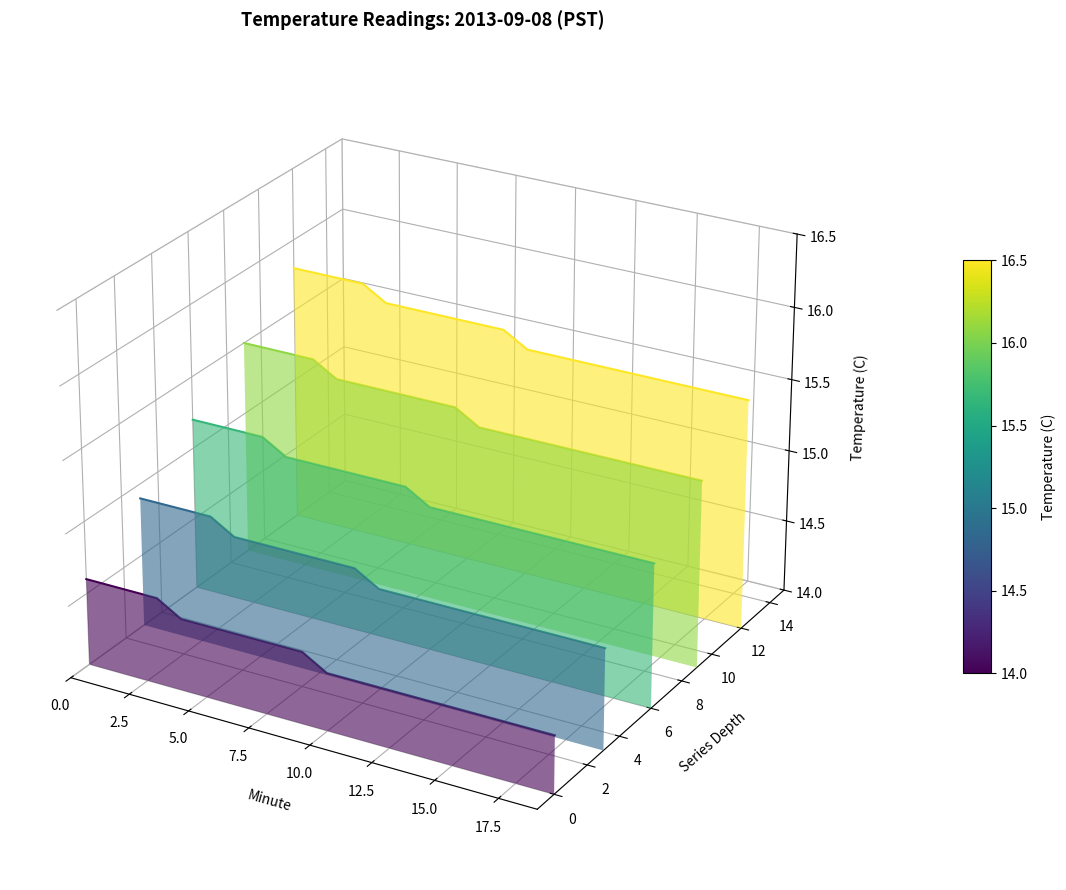

Count the number of data series in this chart.

5